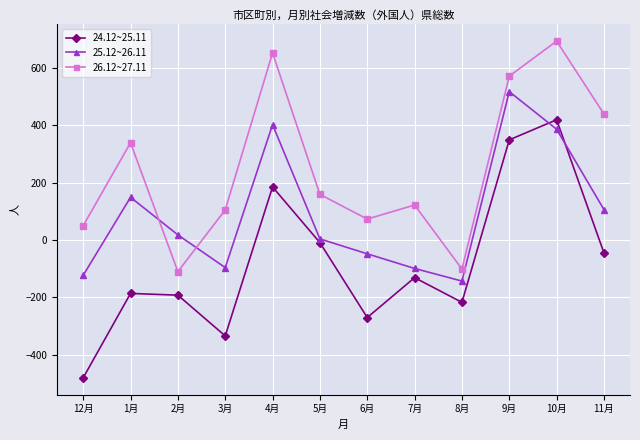

True or false: 24.12~25.11 has more than 0 points higher than both neighbors.

True